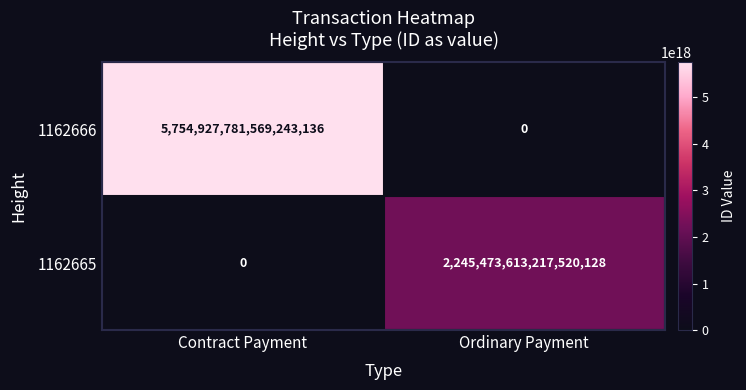

How many data points does each series have?

2